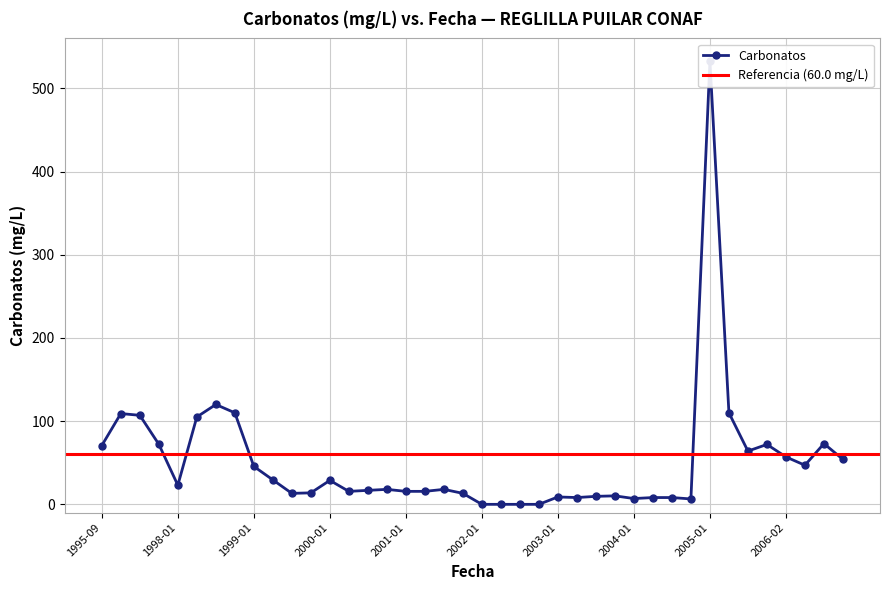

What is the change in value from 2000-07 to 2003-01?

-7.9